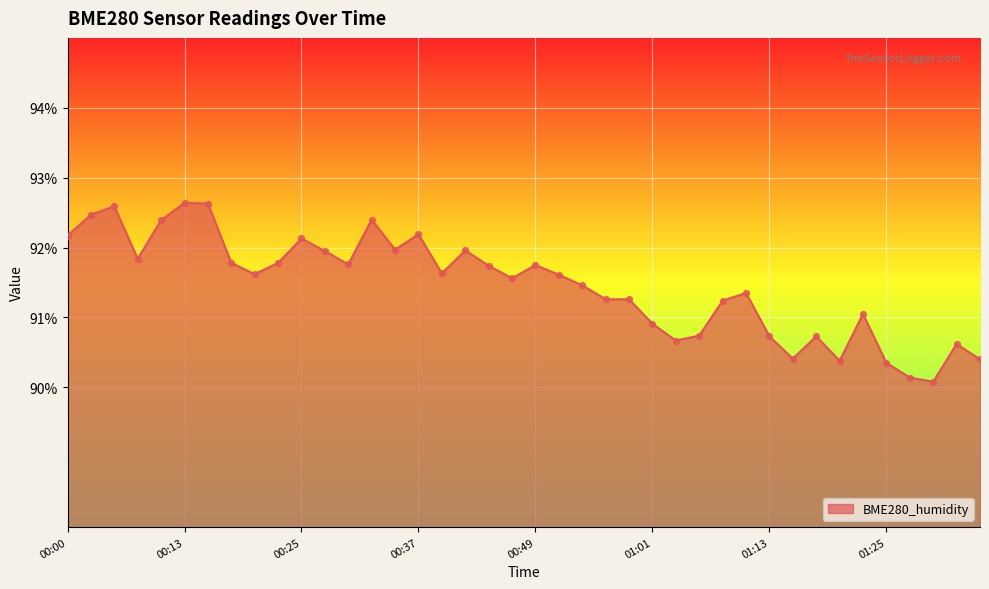

What is the smallest value displayed?

90.1